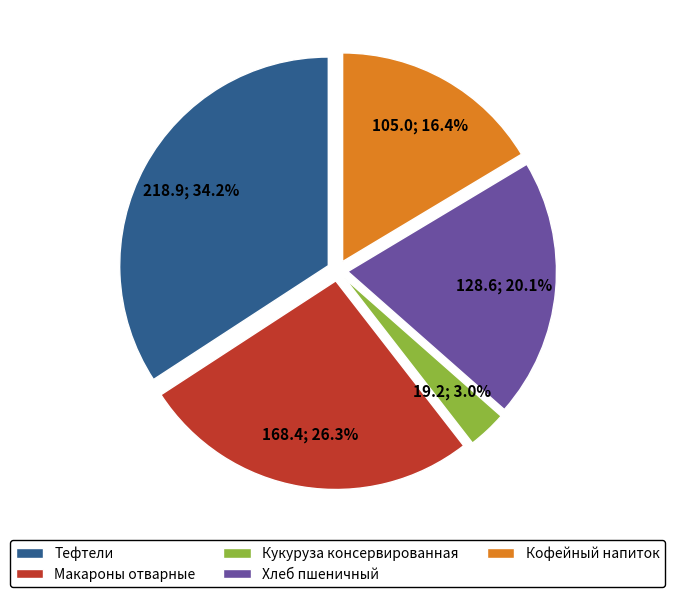

Combined, do Макароны отварные and Хлеб пшеничный account for over 50%?

No